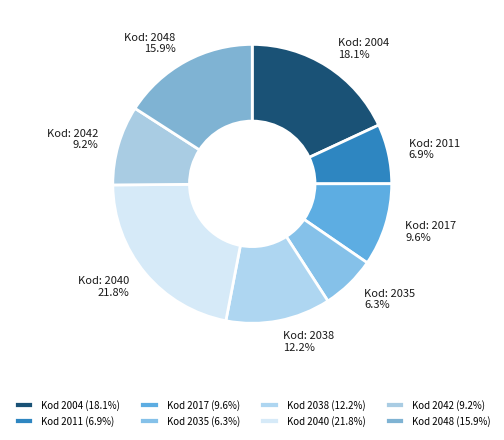

How many segments does this pie chart have?

8